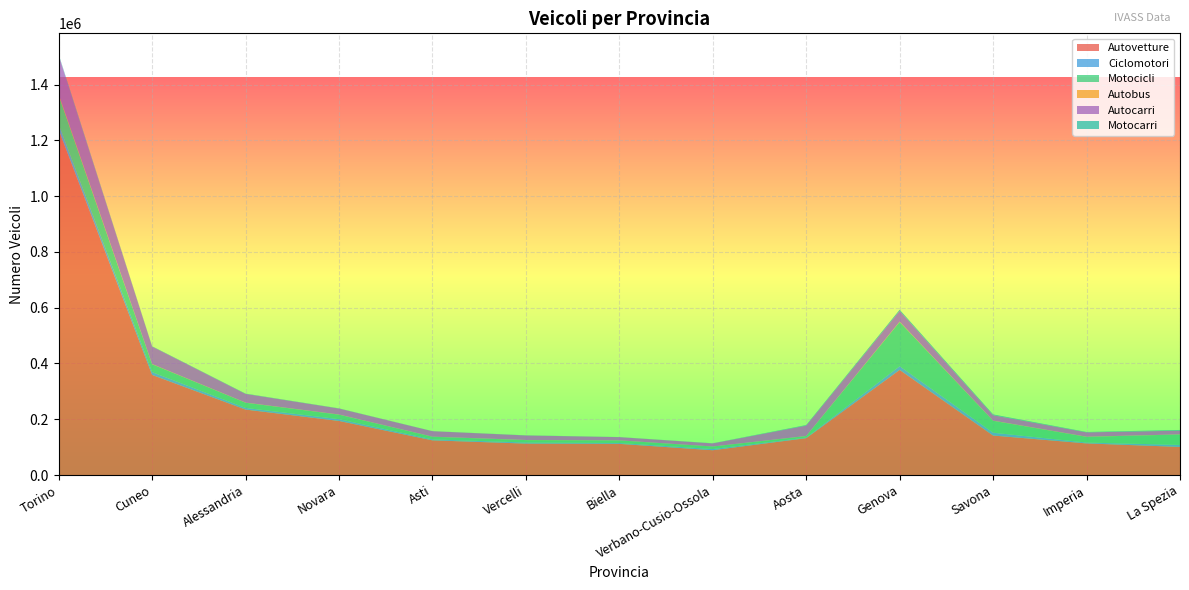

Reading right to left, what are all the values shown in this chart?

Autovetture: 100761	113378	141607	376952	132195	88906	111764	112695	124381	193909	234769	359018	1238548
Ciclomotori: 7199	3072	10152	13200	2052	4353	3048	3952	3425	6339	5889	9989	19163
Motocicli: 37514	20528	42790	158514	5524	8961	9357	8599	9536	16304	18627	28287	104242
Autobus: 333	503	555	1587	247	125	240	440	248	443	492	842	3315
Autocarri: 13243	15425	19371	38422	37259	10965	11448	16181	19538	21443	31192	62679	140050
Motocarri: 2578	1441	2885	4204	2042	610	366	524	306	668	1035	1090	3134